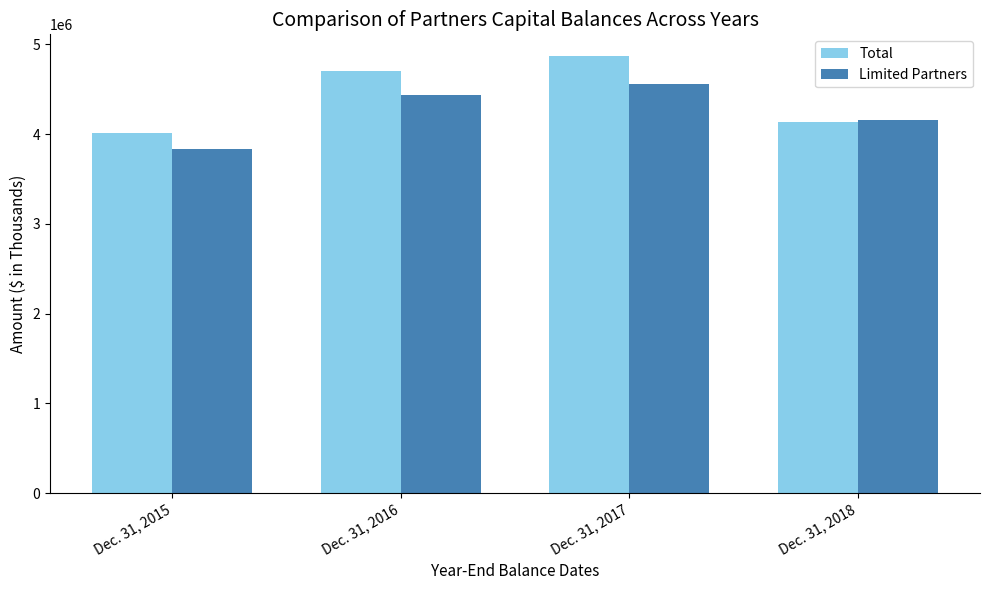

List the series in order of their overall mean, lowest first.

Limited Partners, Total